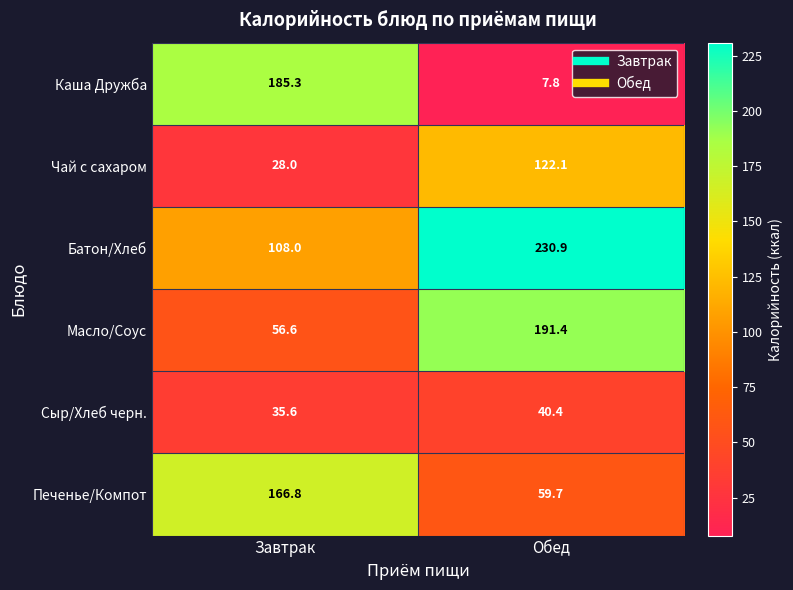

Which series has the widest spread of values?

Каша Дружба